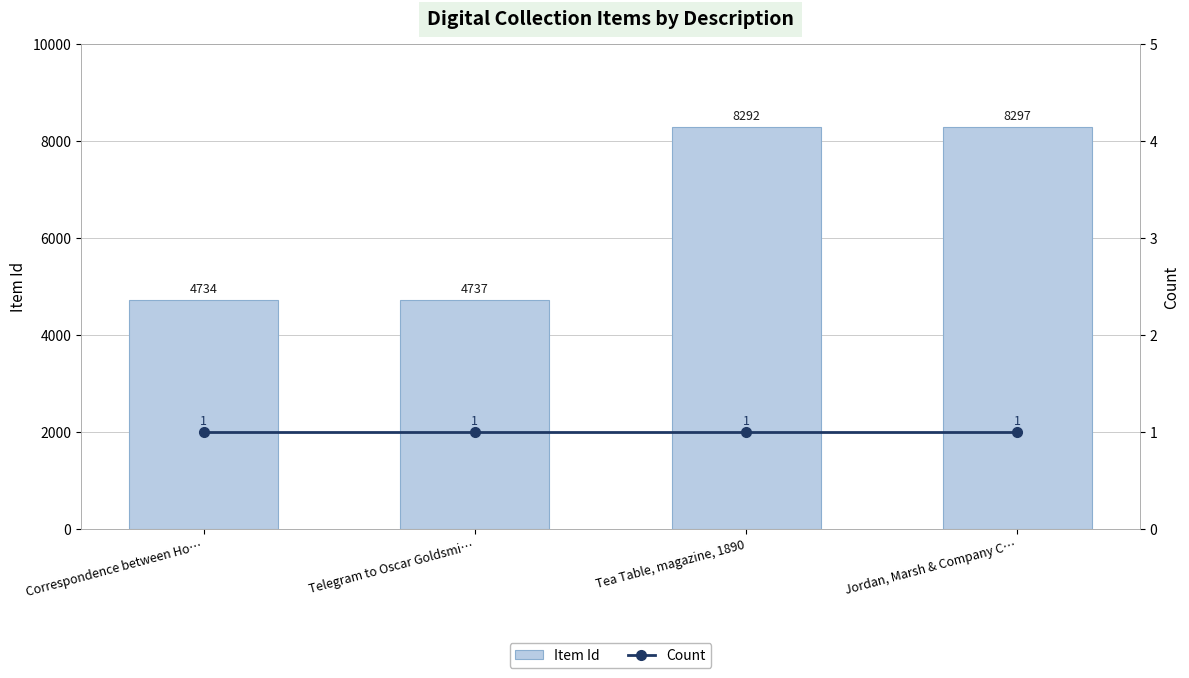

Reading right to left, what are all the values shown in this chart?

Item Id: Jordan, Marsh & Company C…=8297	Tea Table, magazine, 1890=8292	Telegram to Oscar Goldsmi…=4737	Correspondence between Ho…=4734
Count: Jordan, Marsh & Company C…=1	Tea Table, magazine, 1890=1	Telegram to Oscar Goldsmi…=1	Correspondence between Ho…=1